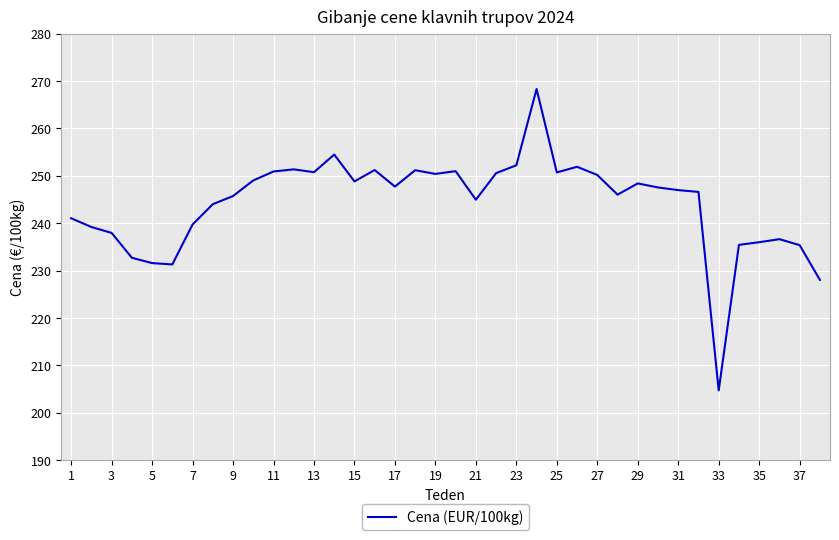

What is the smallest value displayed?

204.7